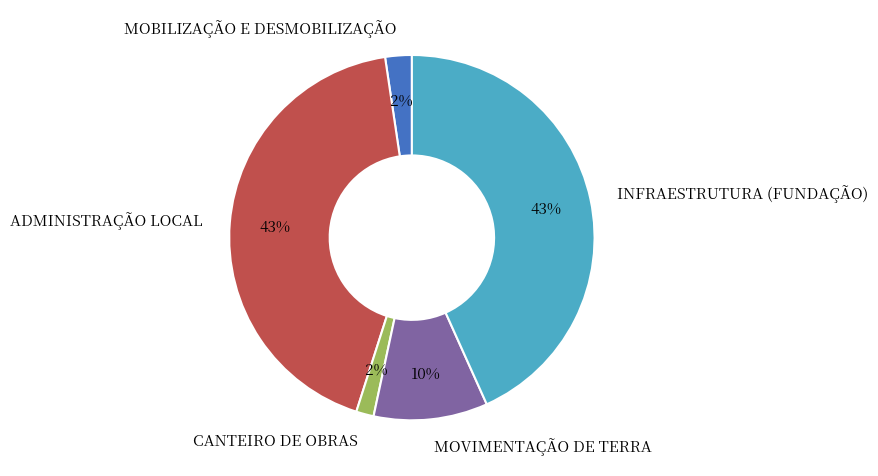

To the nearest percent, what portion does INFRAESTRUTURA (FUNDAÇÃO) represent?

43%